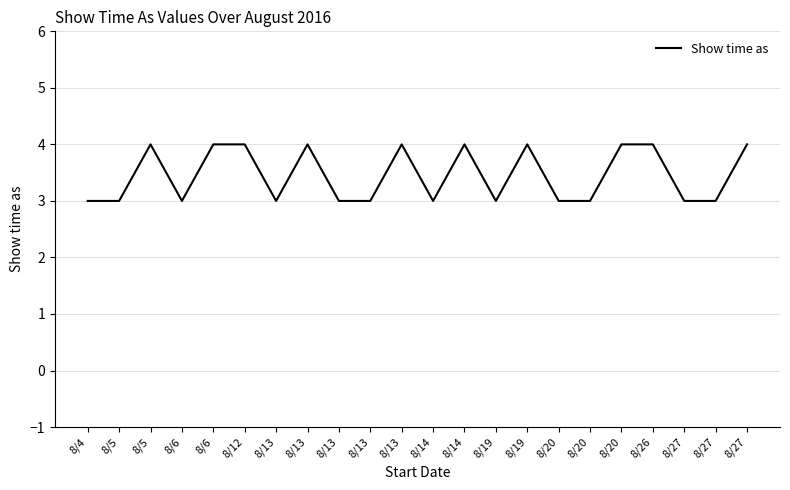

Is this an area chart (filled region under the line)?

No